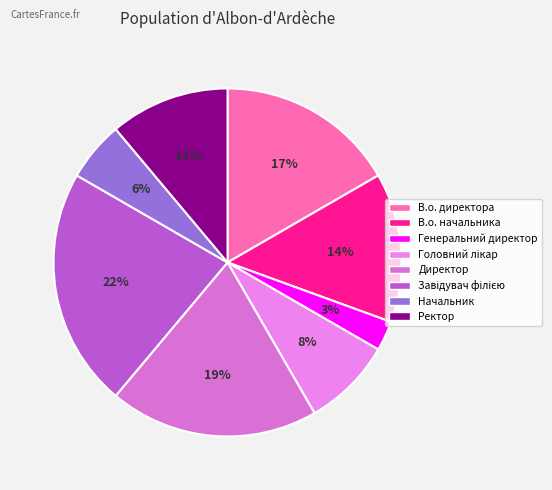

Is there a majority slice in this chart?

No